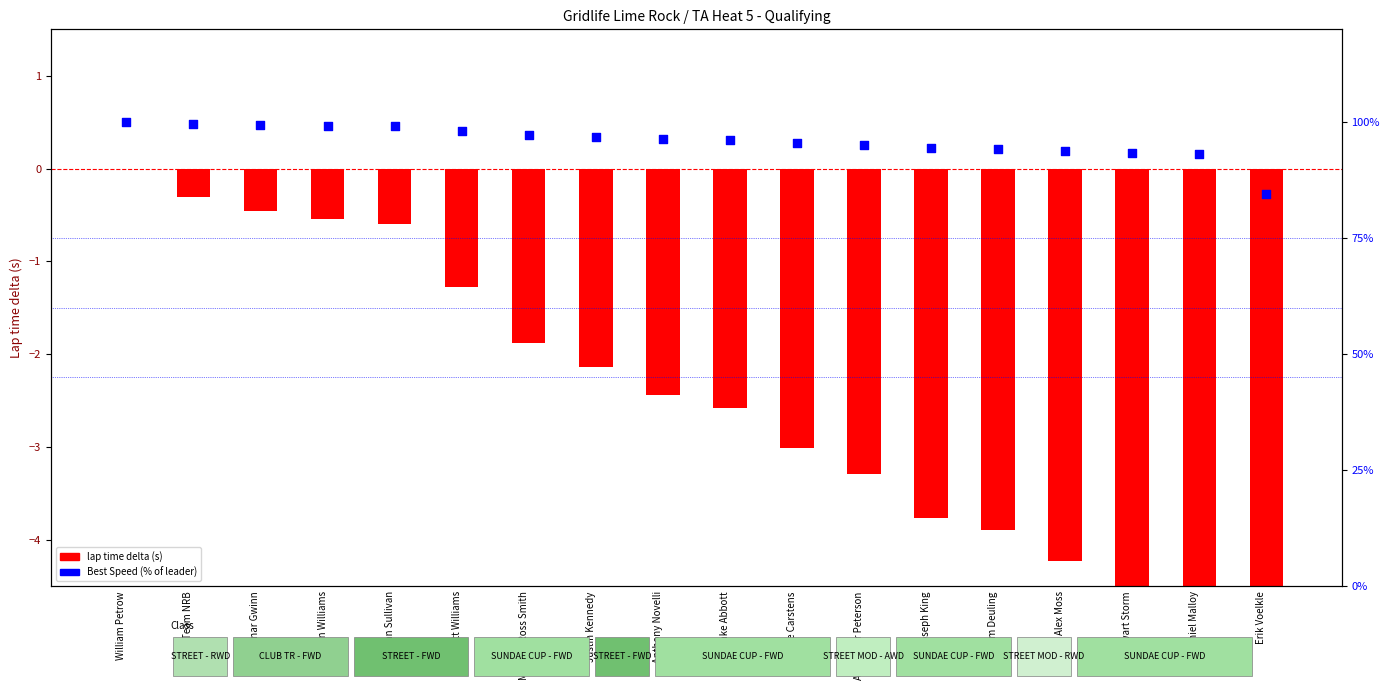

Which series has the largest total across all categories?

Best Speed (% of leader)